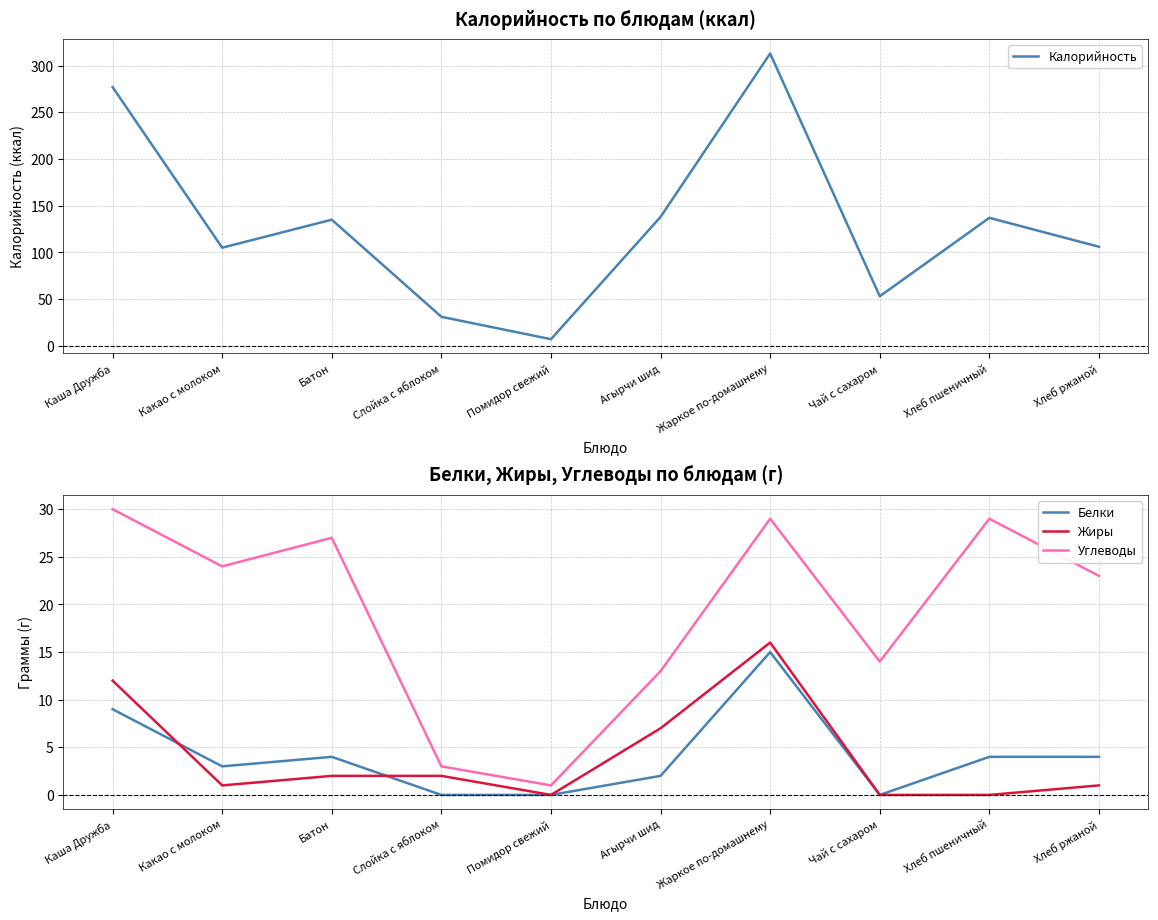

Reading left to right, what are all the values shown in this chart?

Калорийность: 277	105	135	31	7	138	313	53	137	106
Белки: 9	3	4	0	0	2	15	0	4	4
Жиры: 12	1	2	2	0	7	16	0	0	1
Углеводы: 30	24	27	3	1	13	29	14	29	23